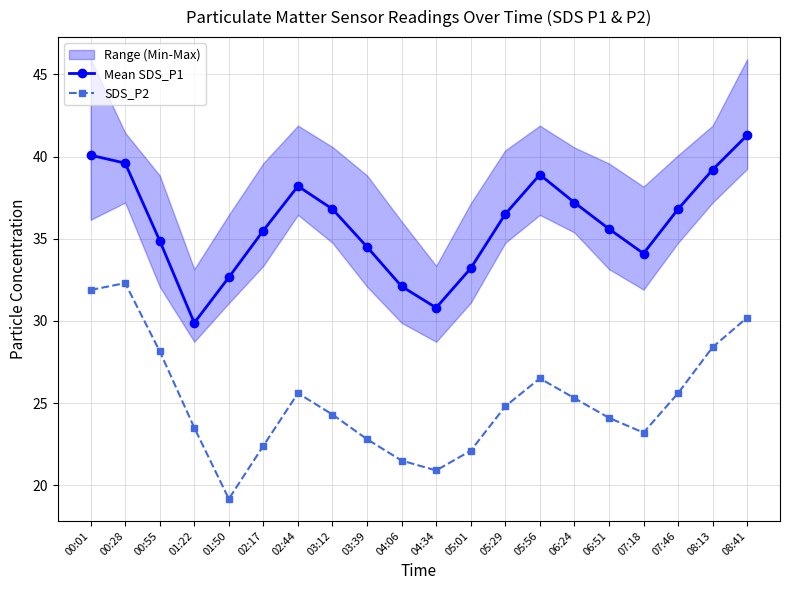

At which category is the sum across all series the highest?

00:01